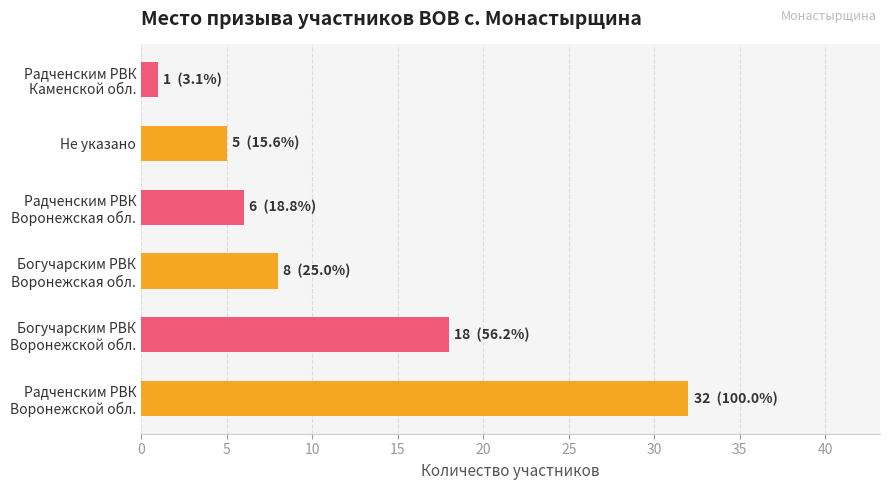

What is the approximate value at Не указано?

5